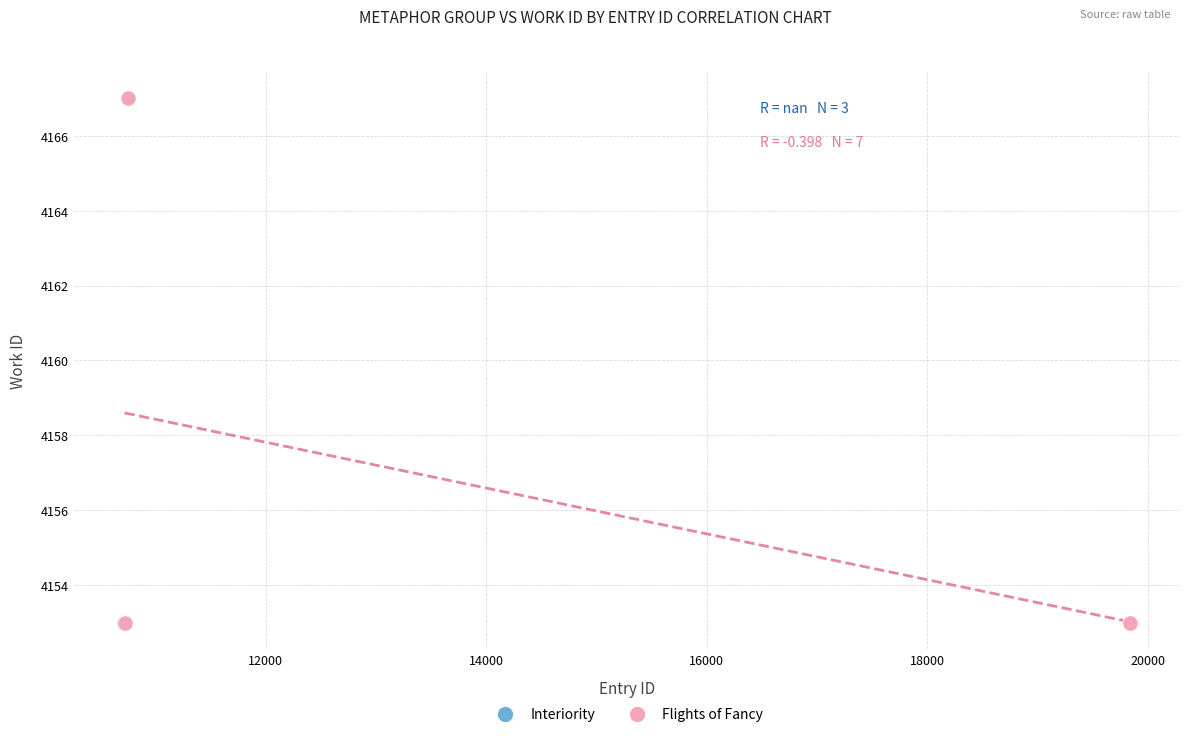

Which series contains the highest Y value?

Flights of Fancy